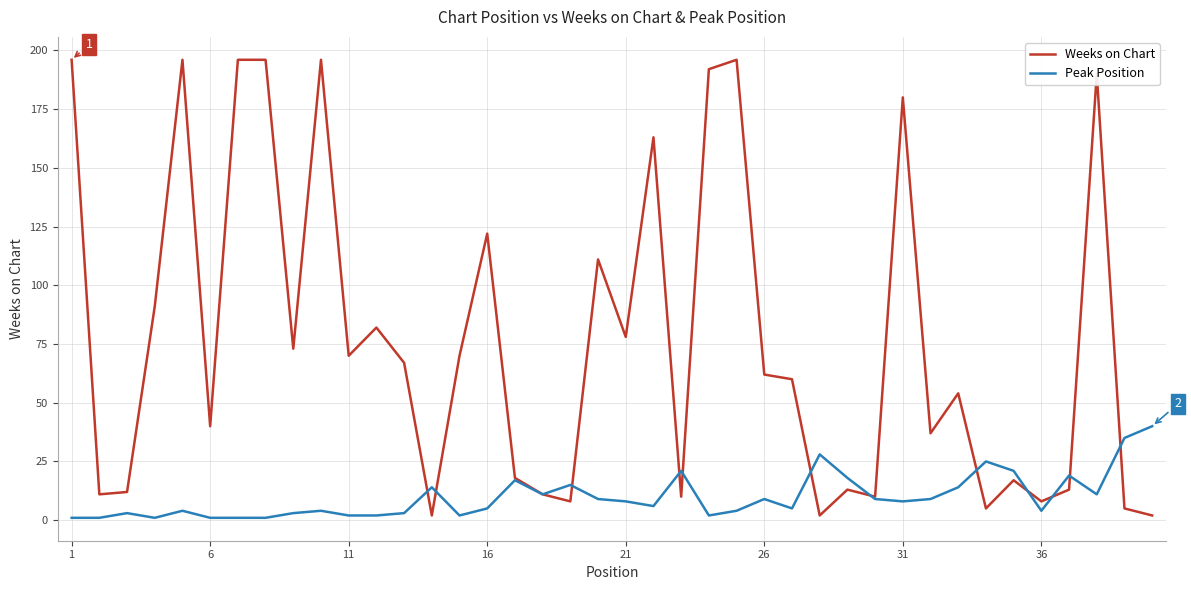

Which series has the widest spread of values?

Weeks on Chart